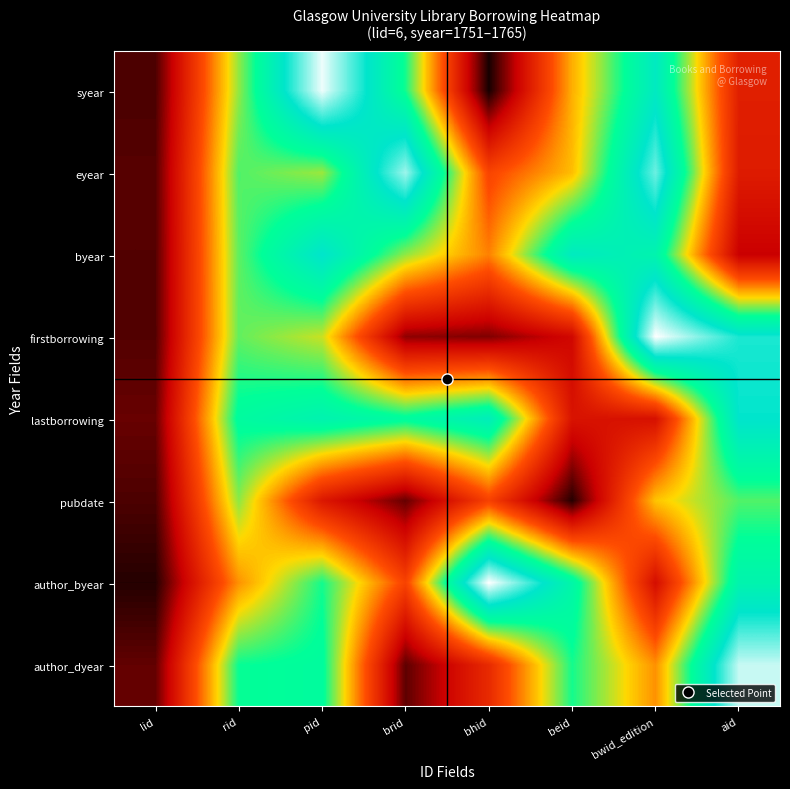

Which has a higher value, lid or beid?

beid